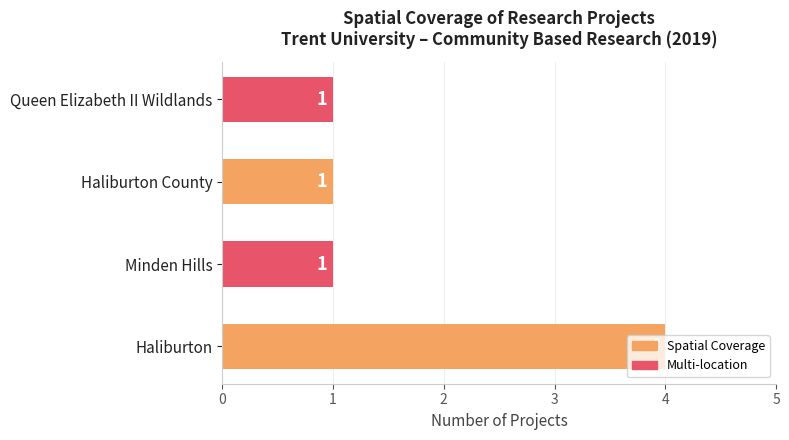

What is the difference between the maximum and minimum values?

3